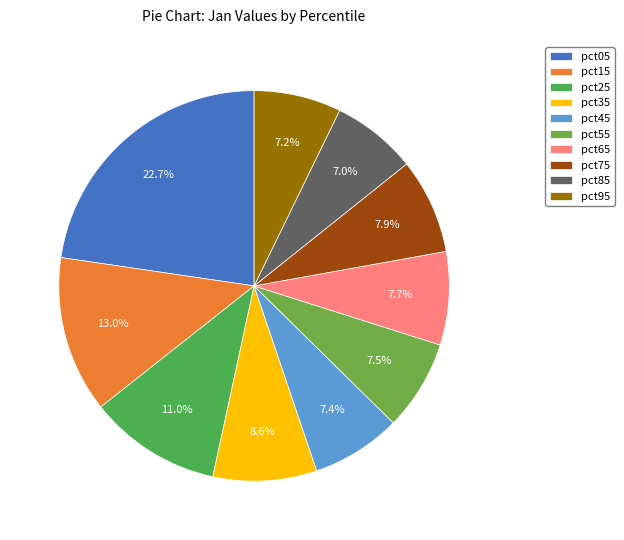

To the nearest percent, what is the difference between the pct95 and pct25 slice percentages?

4%